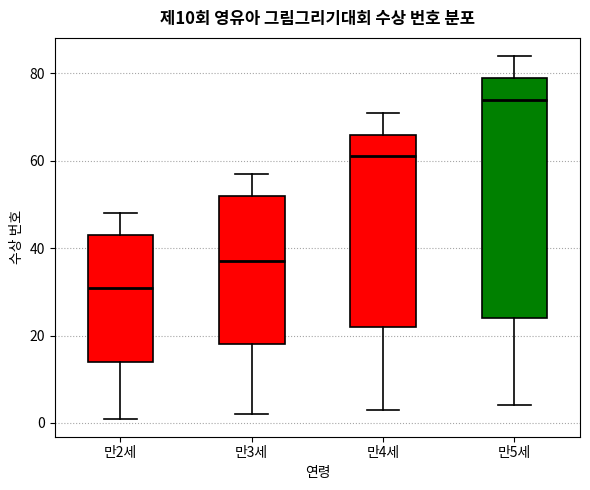

Which box has the highest median line?

만5세